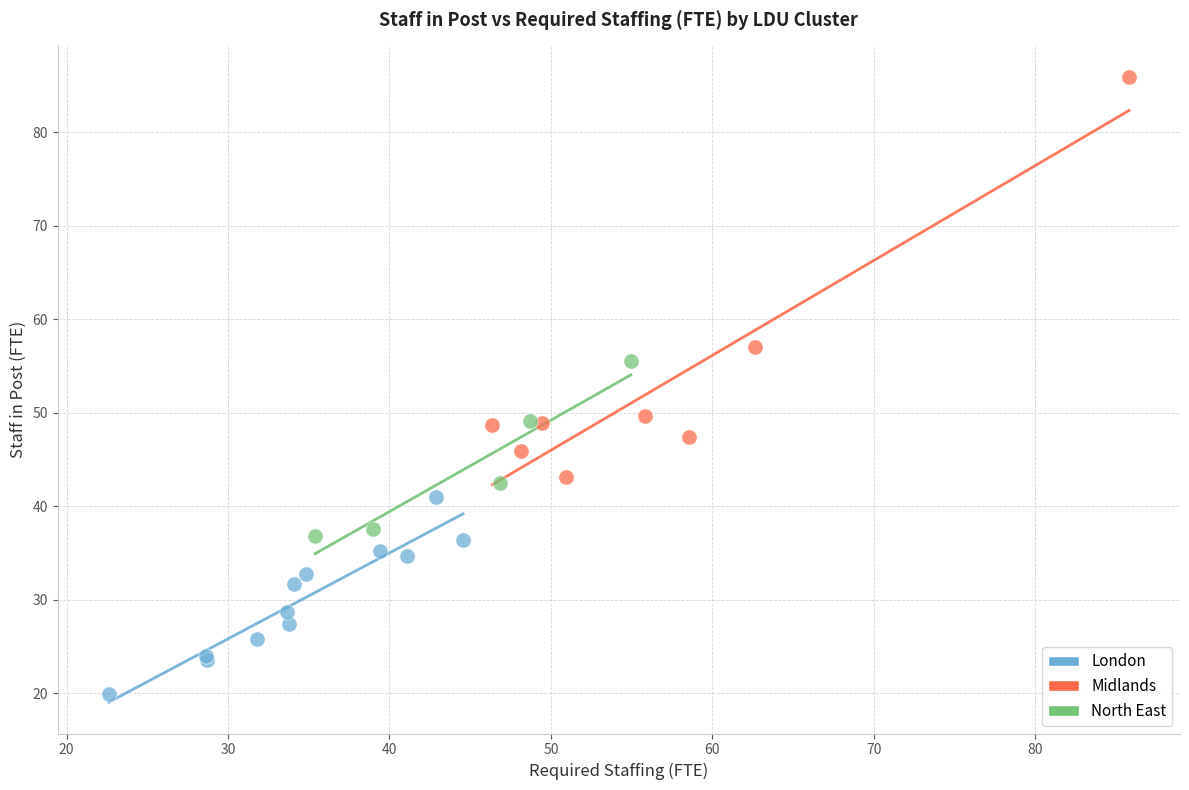

What are all the series names shown in the legend?

London, Midlands, North East